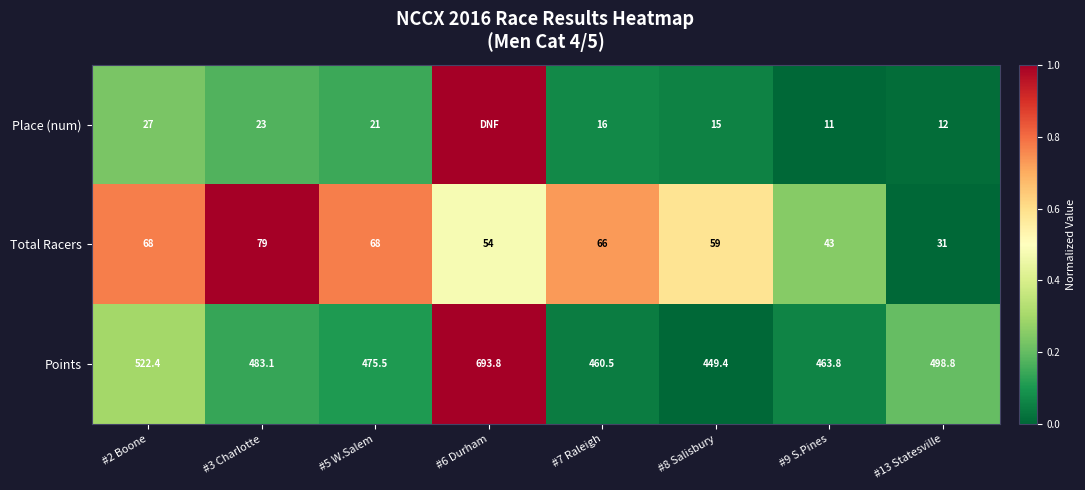

What is the maximum value for Points?

693.8